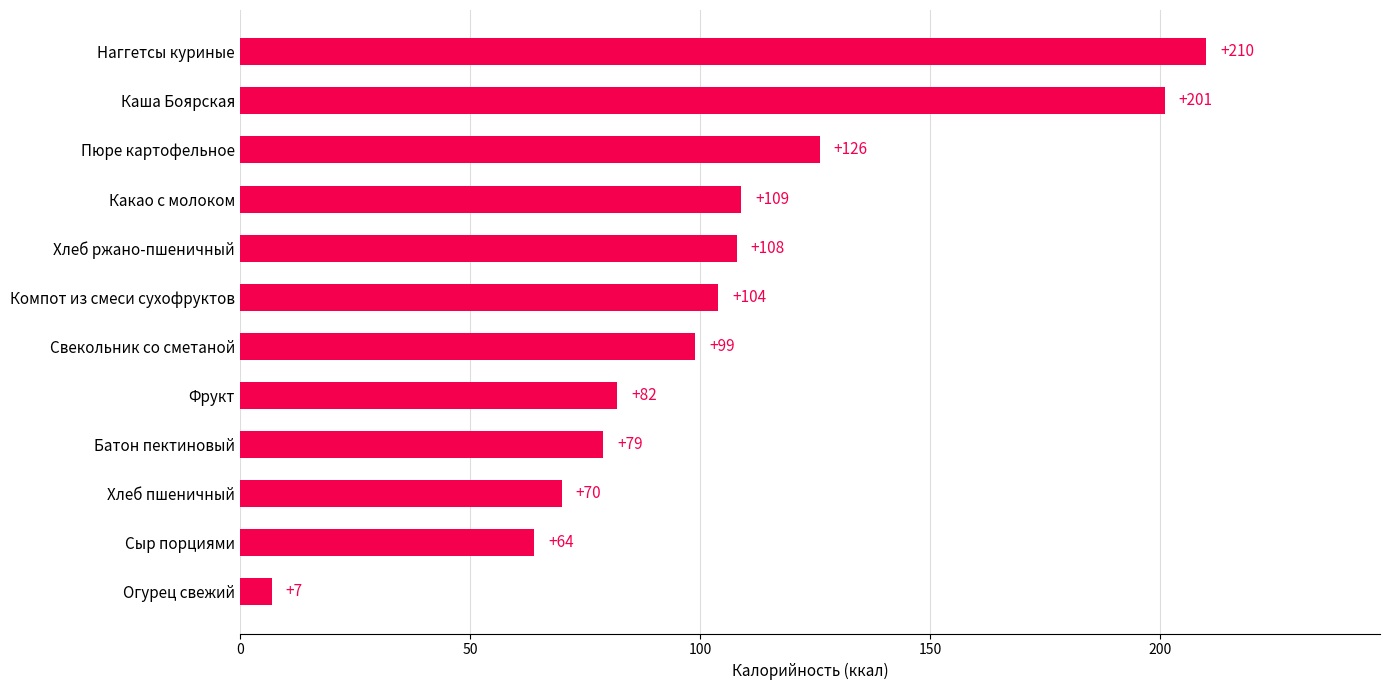

What is the approximate value at Хлеб пшеничный?

70